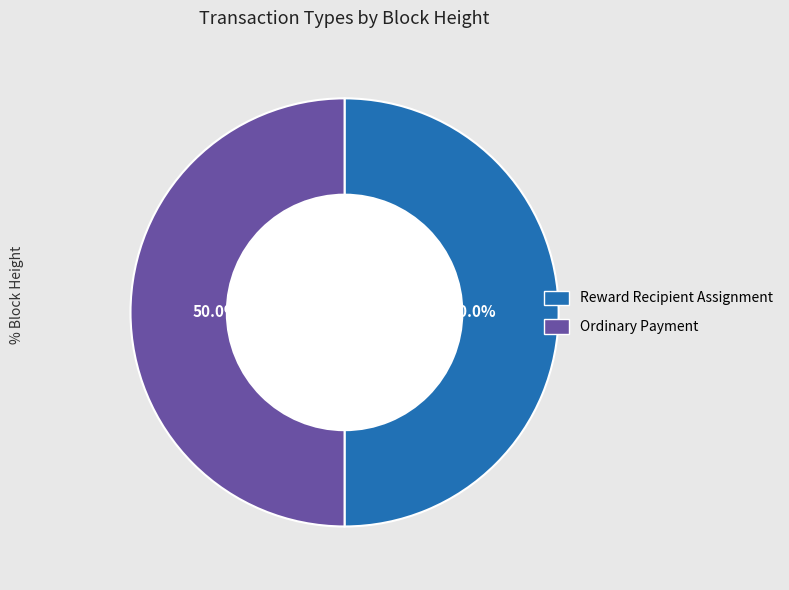

What percentage is the Ordinary Payment slice, to the nearest percent?

50%